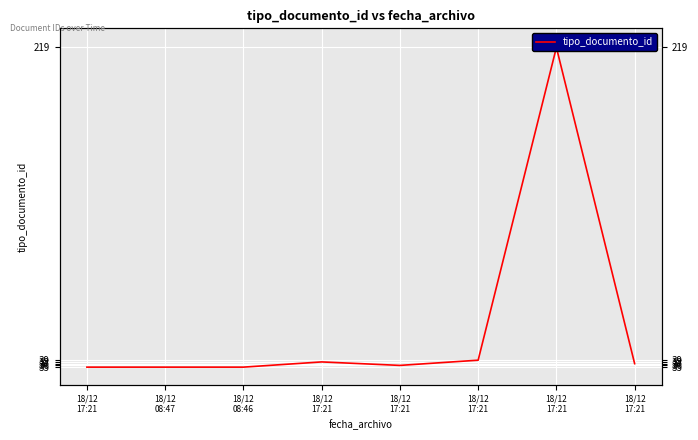

What is the label of the 2nd point from the right?

18/12
17:21